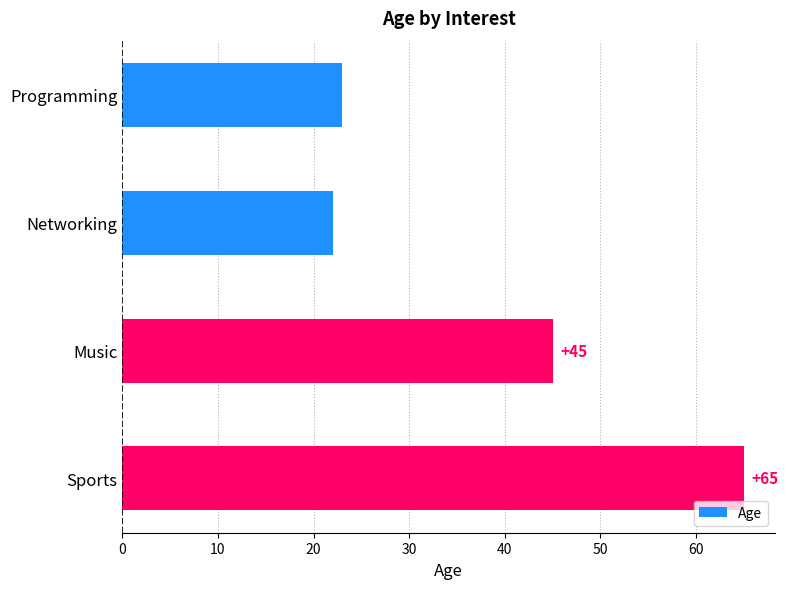

At which label is the value closest to 43?

Music